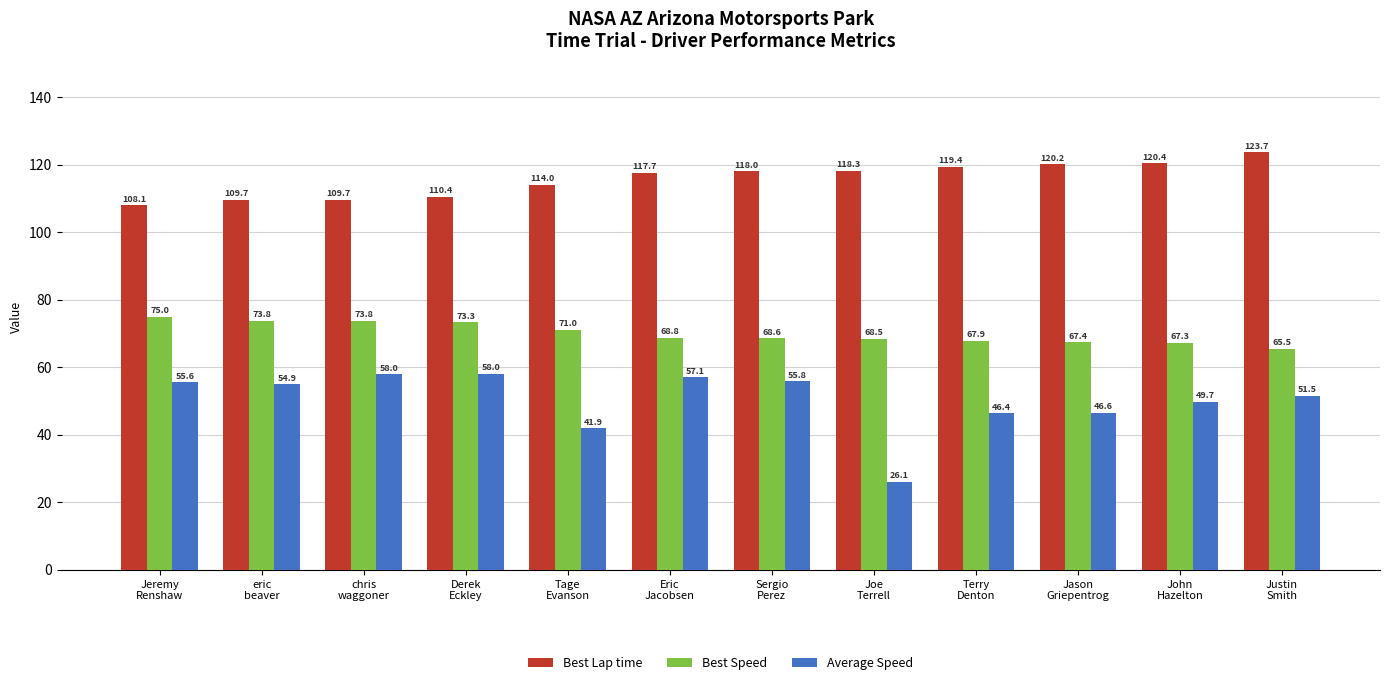

Rank the series by their maximum value, from lowest to highest.

Average Speed, Best Speed, Best Lap time